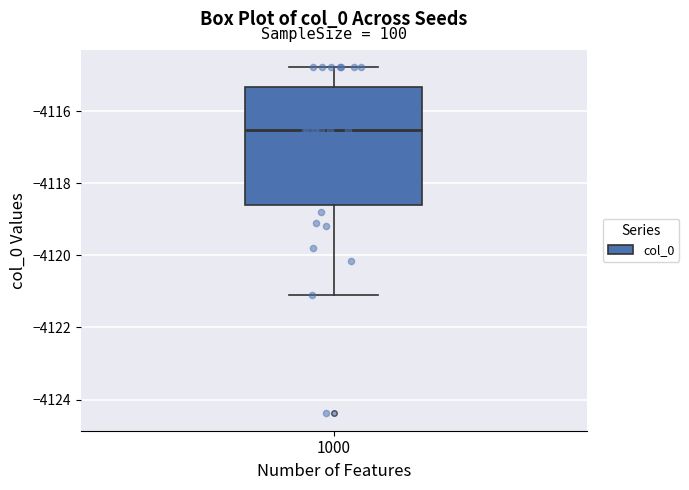

Where is the lower edge of the box at x = 1000 on the y-axis? The values are not printed on the chart, so give them approximately, as read against the axis.

-4118.6